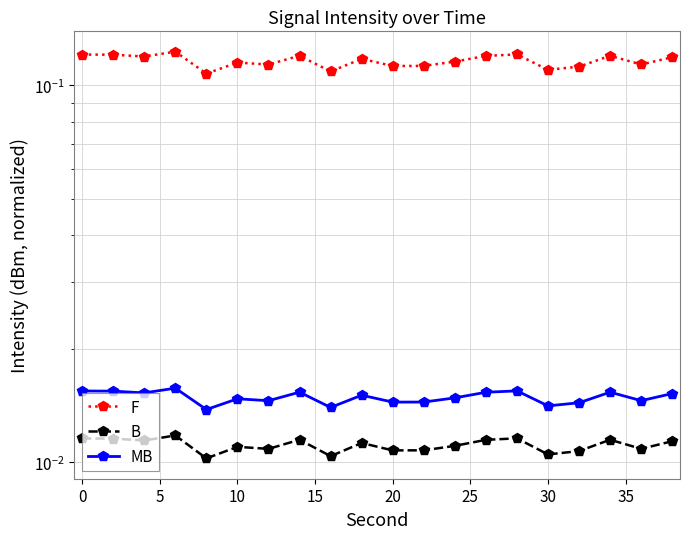

List the series in order of their peak value, lowest first.

B, MB, F